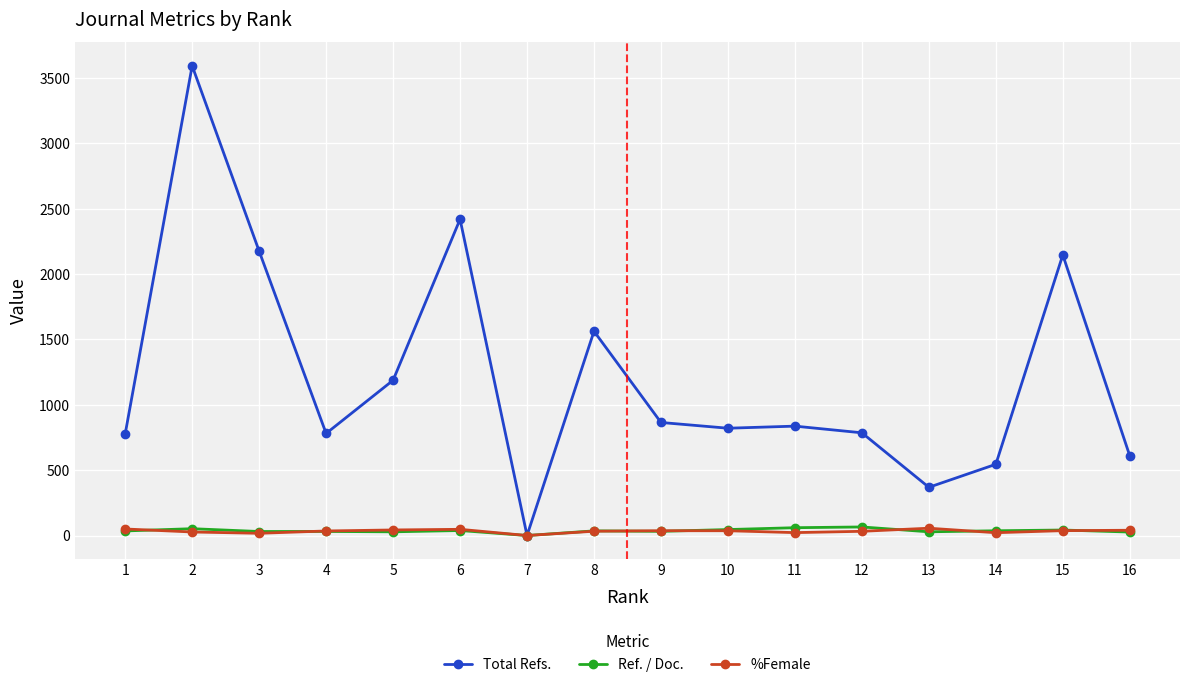

What is the difference between the second highest and minimum values in the Ref. / Doc. series?

59.8